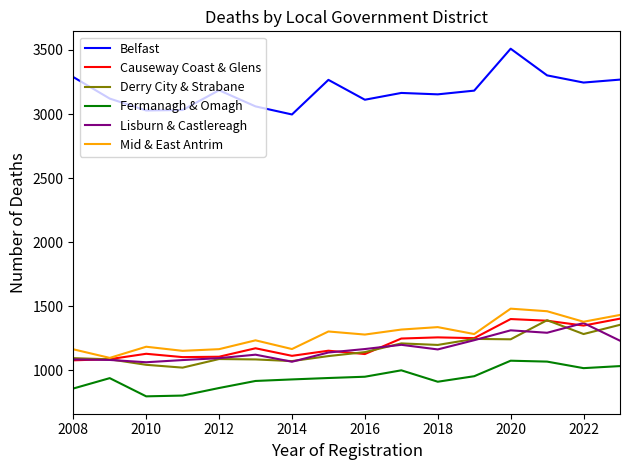

In Causeway Coast & Glens, how many points are lower than both neighbors (excluding endpoints)?

5